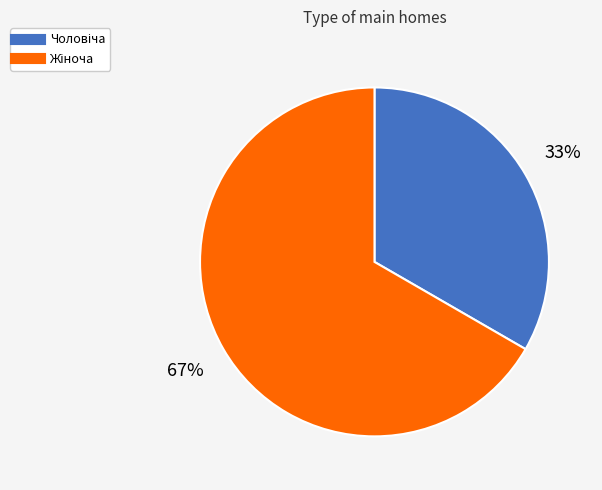

To the nearest percent, what is the average slice percentage?

50%